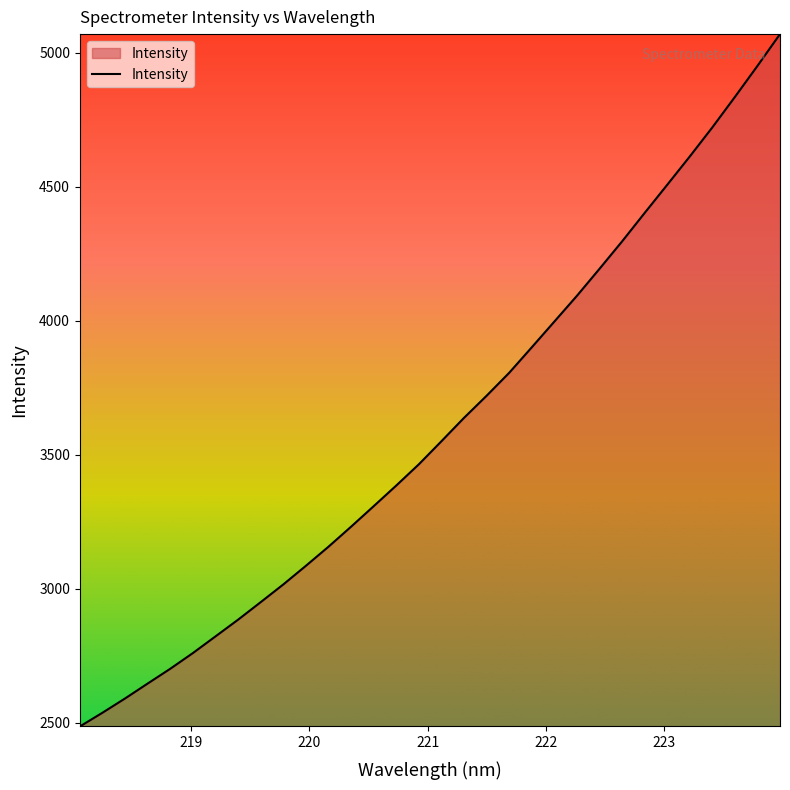

How many values are below 3549?

16